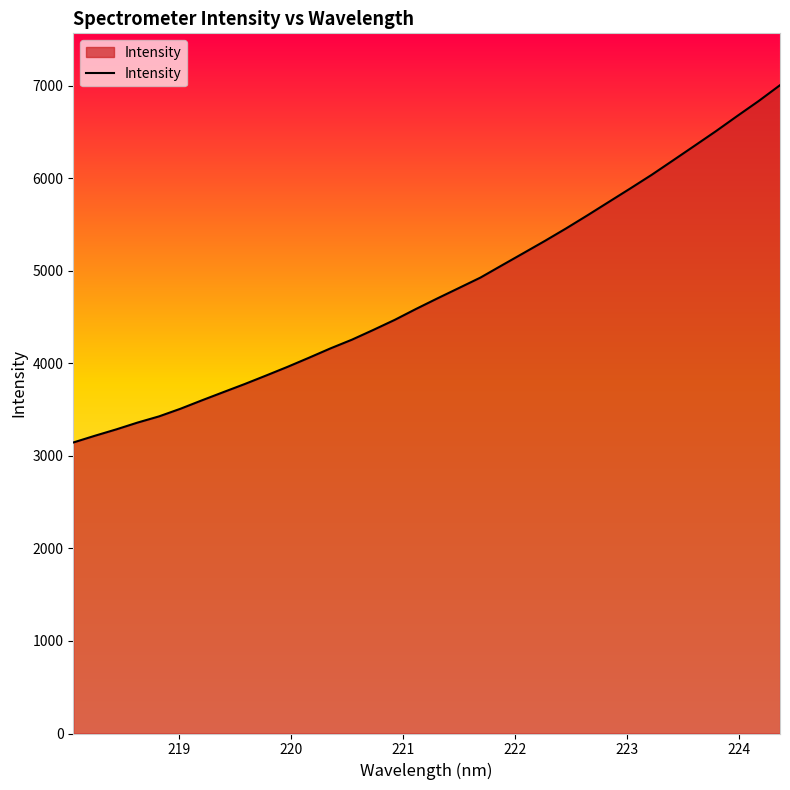

What is the minimum value shown in the chart?

3145.3